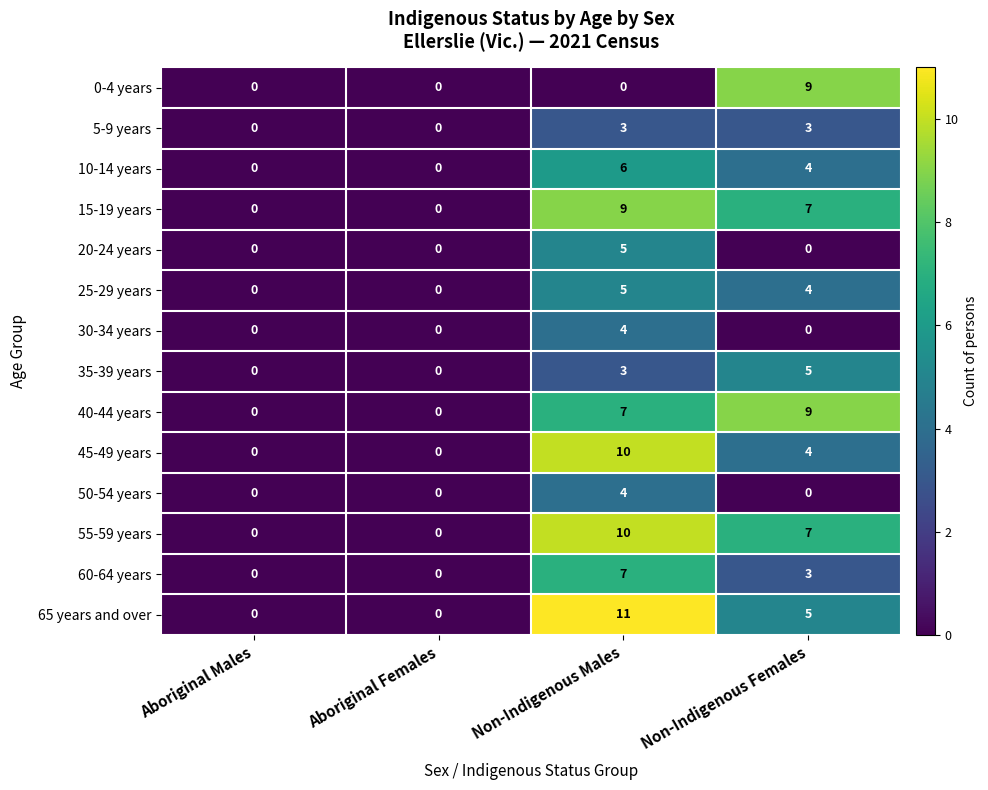

Which series changed the most between Aboriginal Males and Non-Indigenous Males?

65 years and over